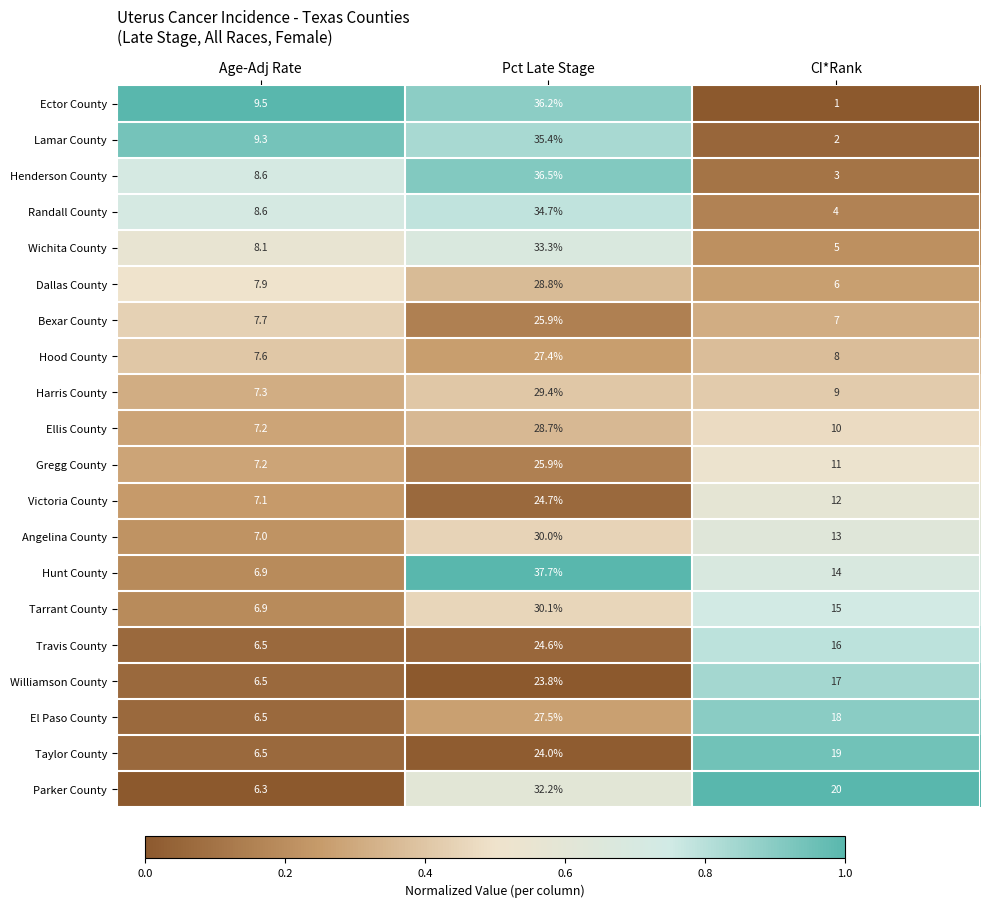

What is the sum of all Hunt County values?

58.6